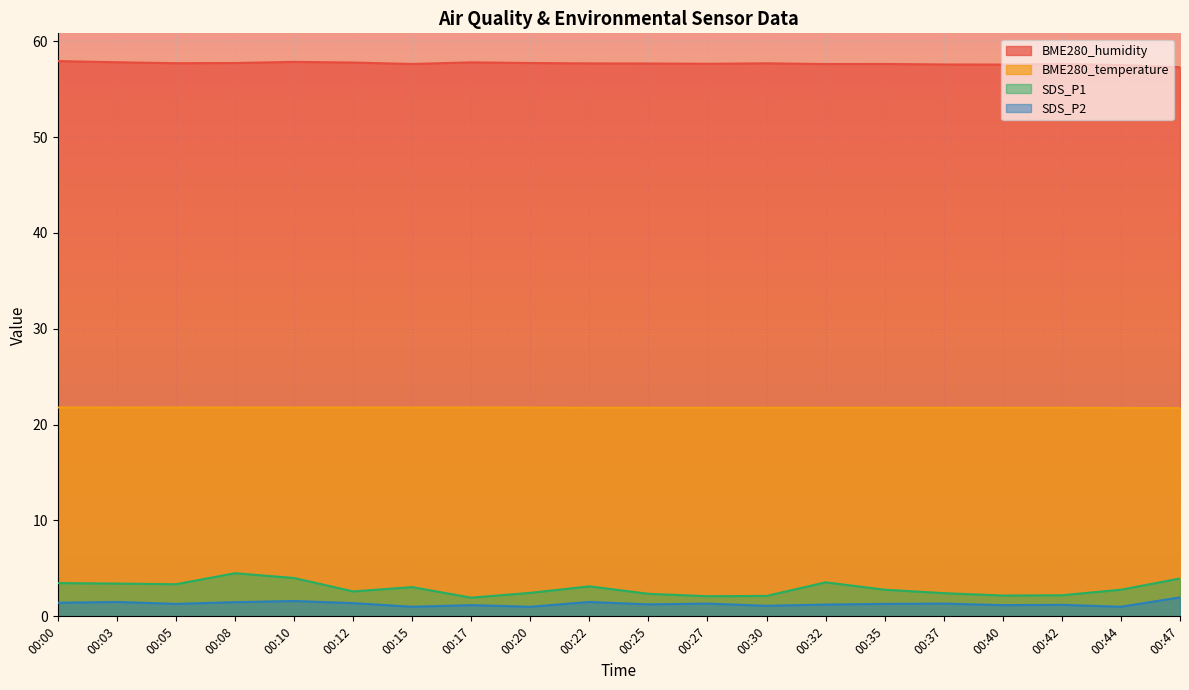

True or false: SDS_P1 has a value of 1.6 at 00:37.

False